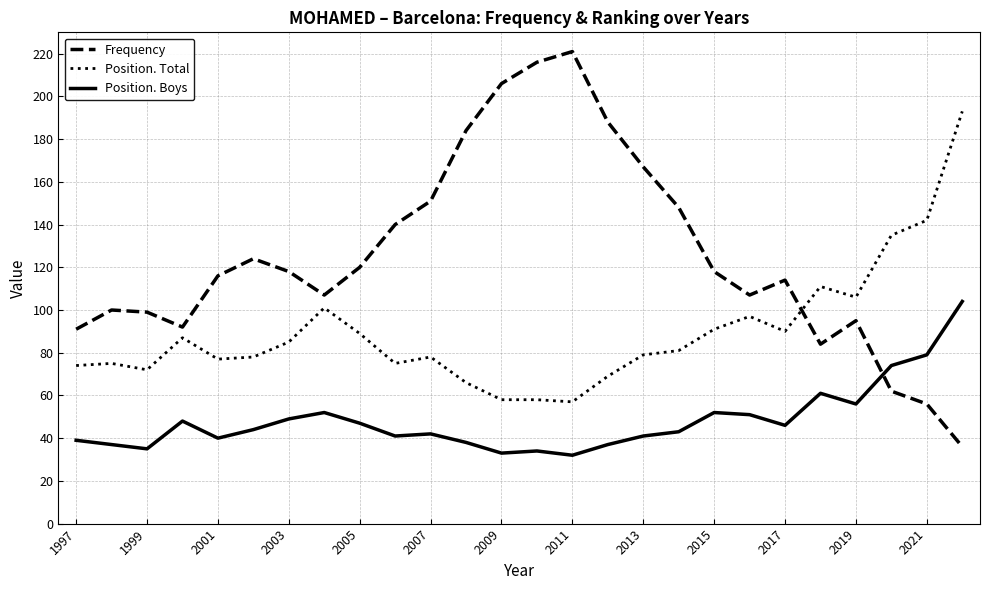

Which series has the largest total across all categories?

Frequency